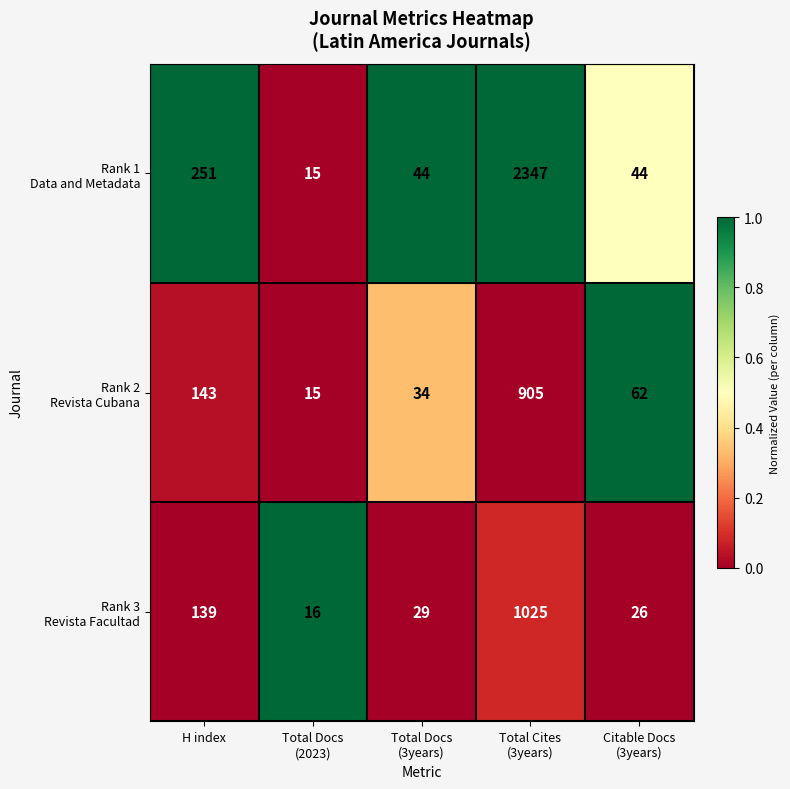

What is the greatest value displayed?

2347